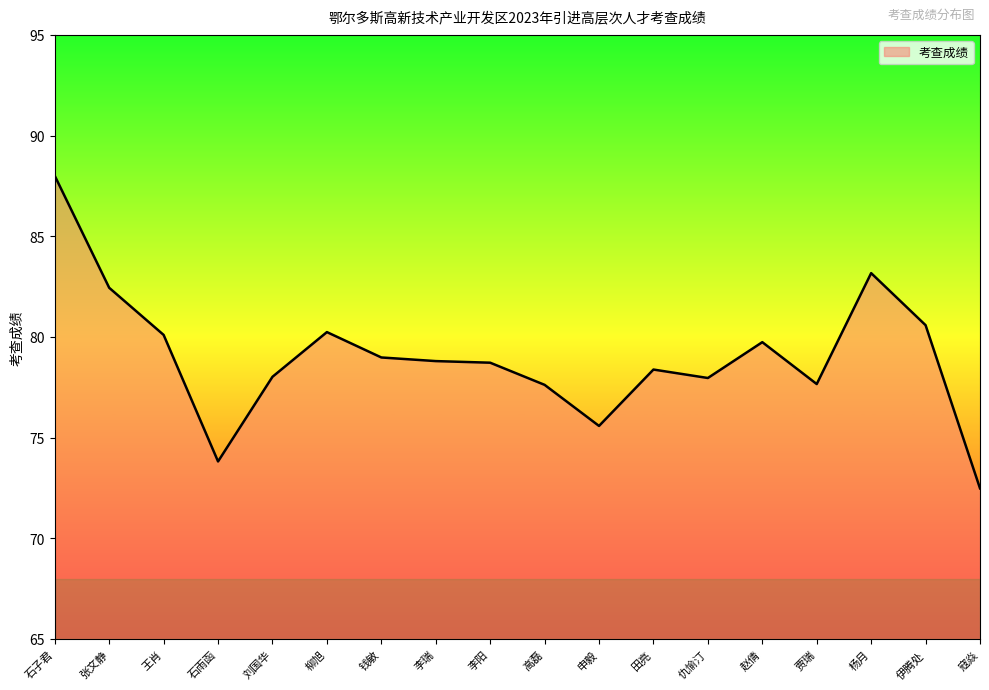

What position from the left is 石子君?

1